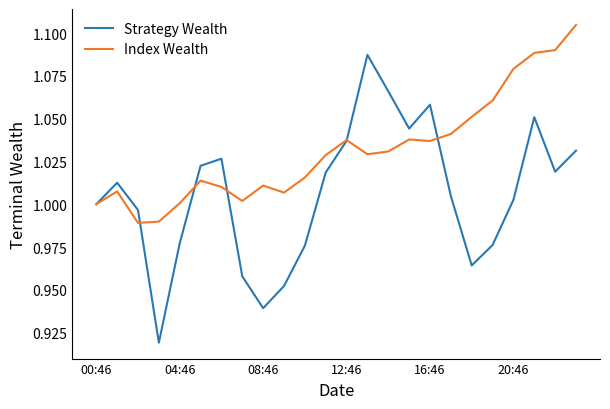

List the series in order of their overall mean, lowest first.

Strategy Wealth, Index Wealth